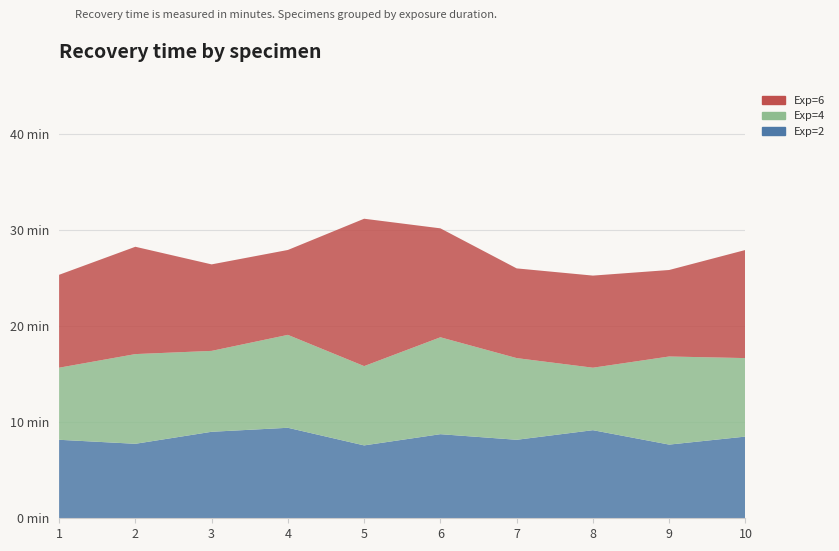

Reading left to right, transcribe all the data shown in this chart.

Exp=2: 1=8.2	2=7.8	3=9.0	4=9.4	5=7.6	6=8.8	7=8.2	8=9.2	9=7.7	10=8.5
Exp=4: 1=7.5	2=9.3	3=8.4	4=9.7	5=8.2	6=10.1	7=8.5	8=6.5	9=9.2	10=8.2
Exp=6: 1=9.7	2=11.2	3=9.0	4=8.8	5=15.3	6=11.3	7=9.3	8=9.6	9=9.0	10=11.2